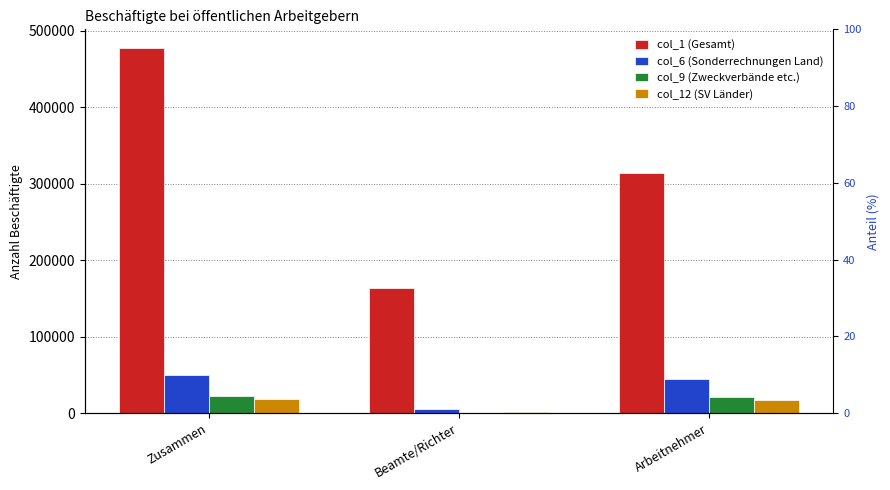

What is the difference between the maximum and minimum values in the col_1 (Gesamt) series?

314250